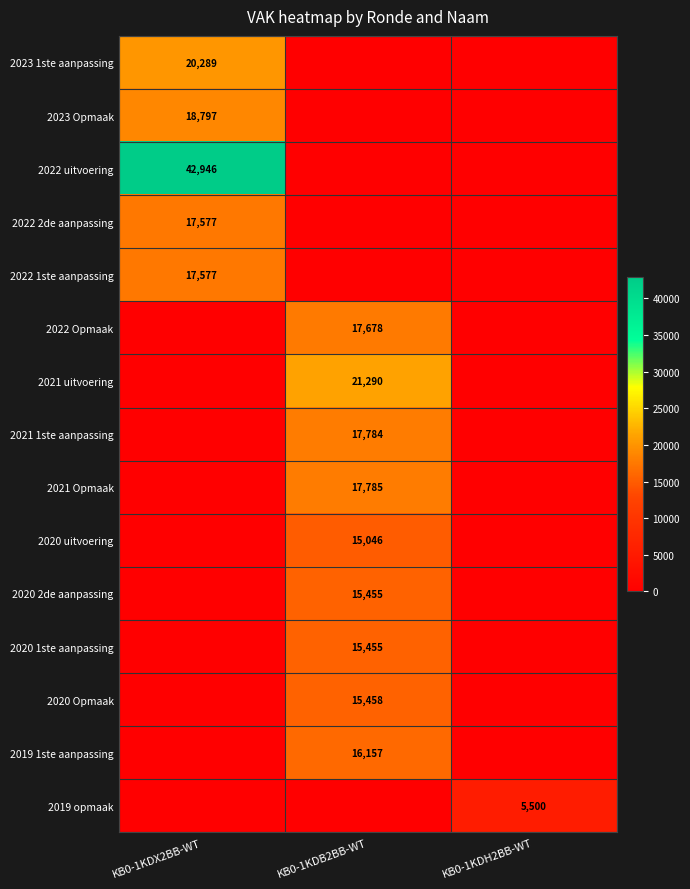

The value of 2020 2de aanpassing at KB0-1KDB2BB-WT is 15455. True or false?

True